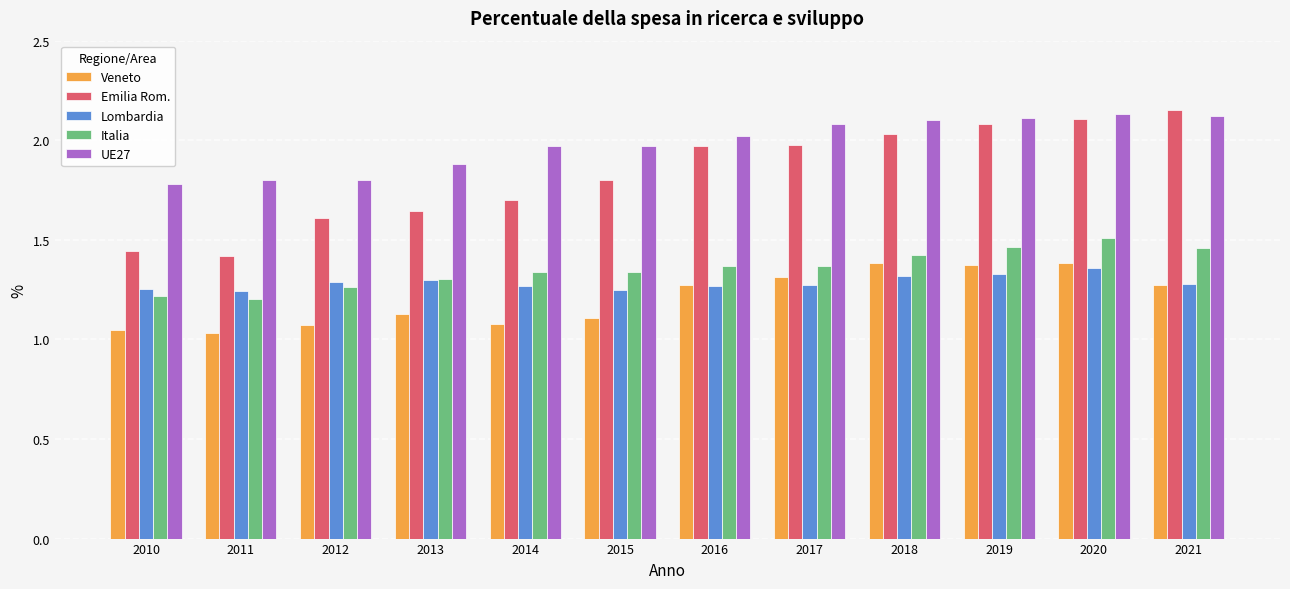

Does the chart contain stacked bars?

No